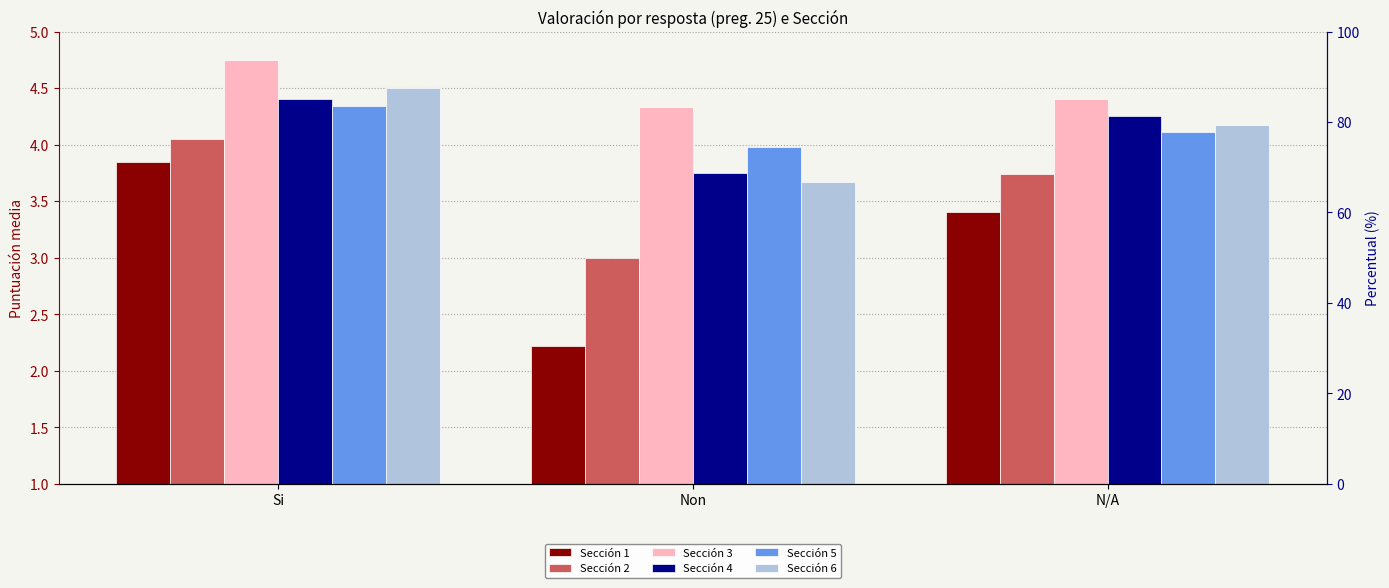

At which label does Sección 1 first exceed 3?

Si